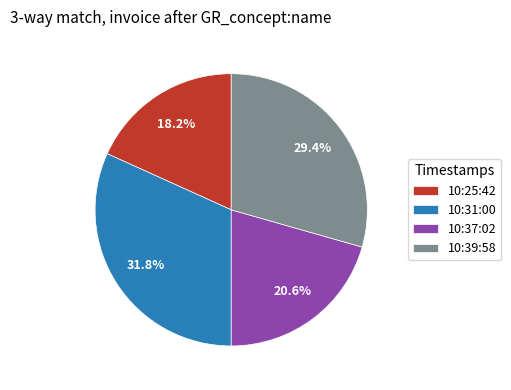

Does 10:39:58 account for over 50% of the chart?

No